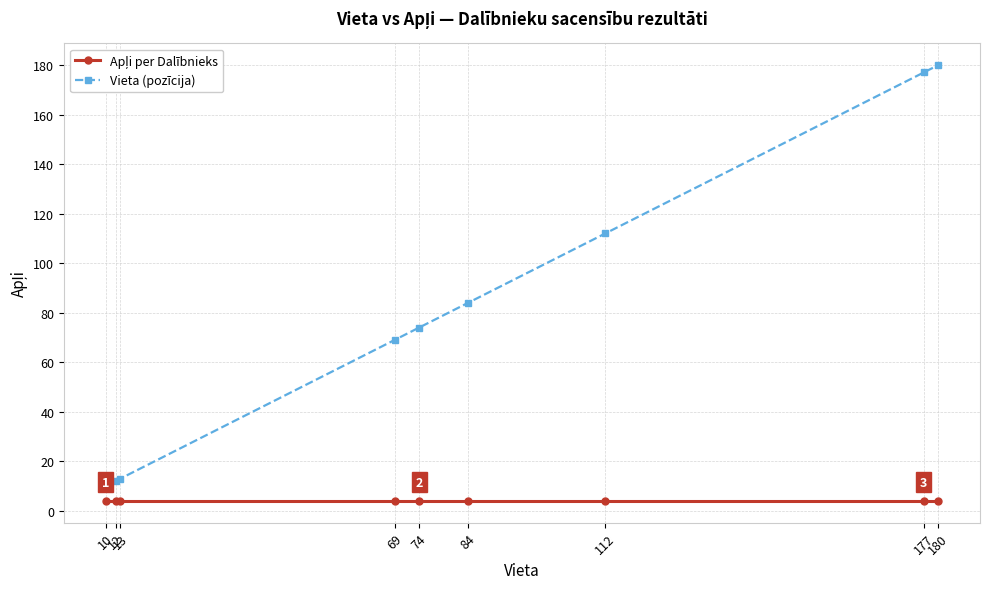

How many lines are shown in the chart?

2